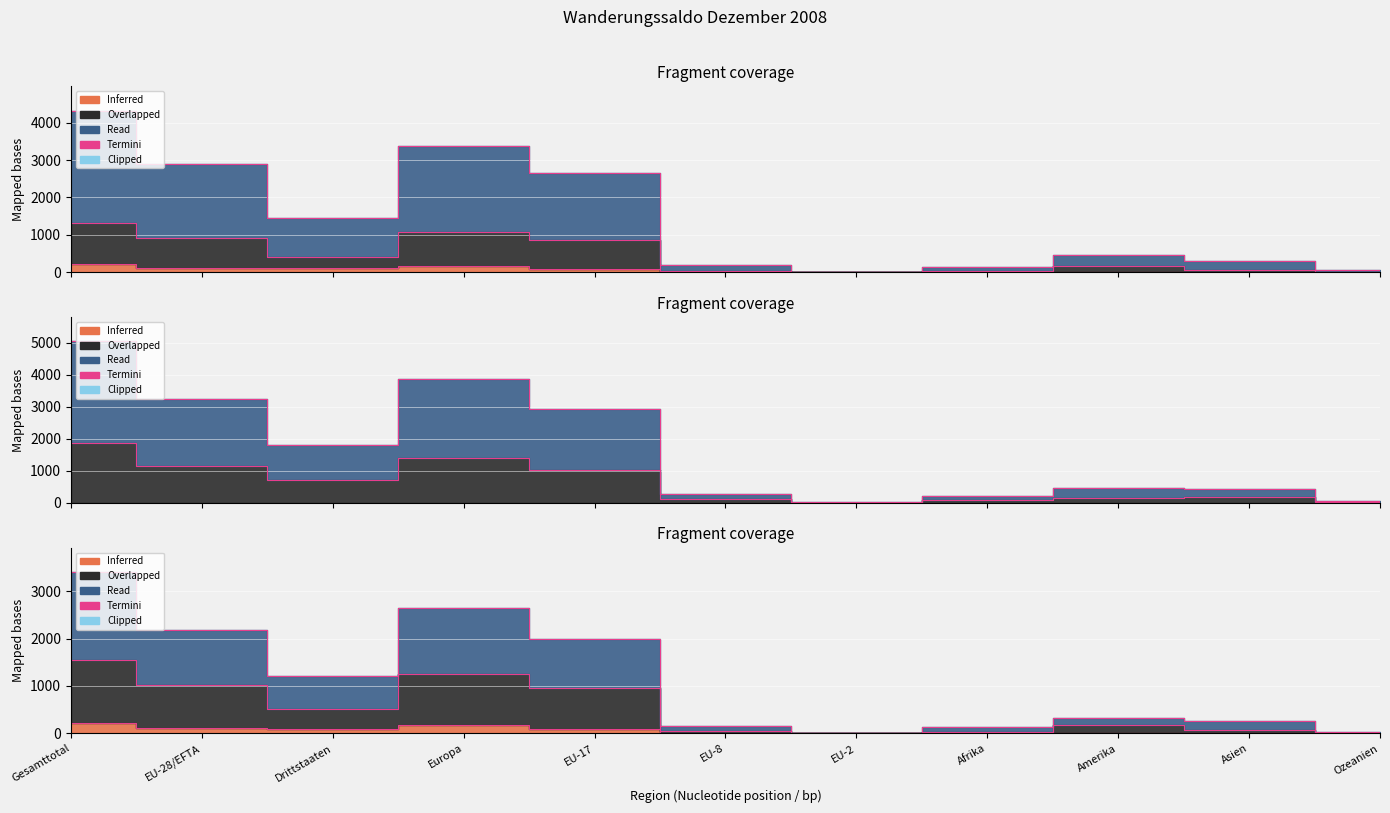

What is the label of the 5th point from the right?

EU-2